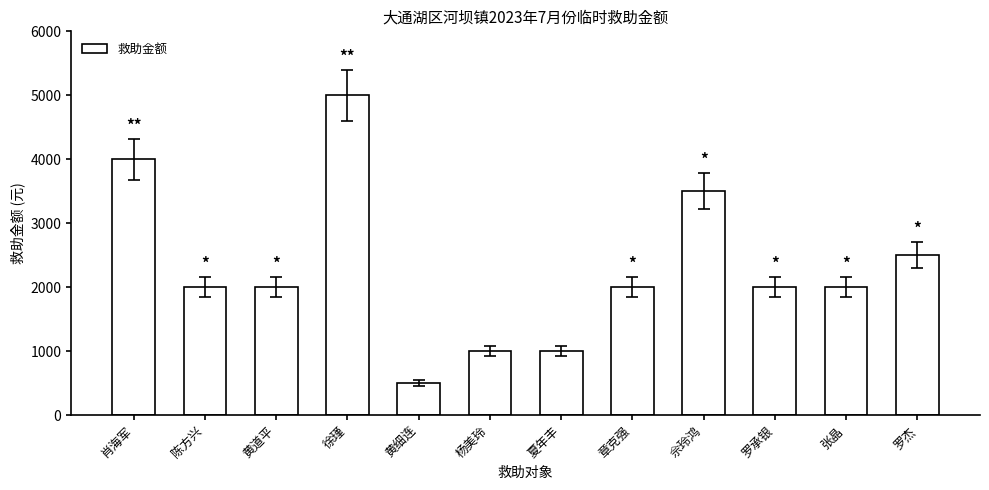

Reading left to right, transcribe all the data shown in this chart.

4000	2000	2000	5000	500	1000	1000	2000	3500	2000	2000	2500